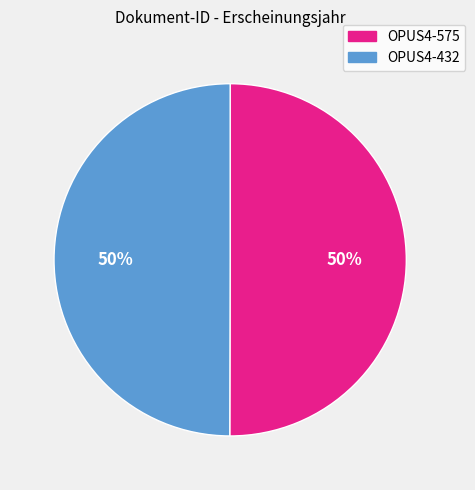

Count the number of slices in the pie.

2